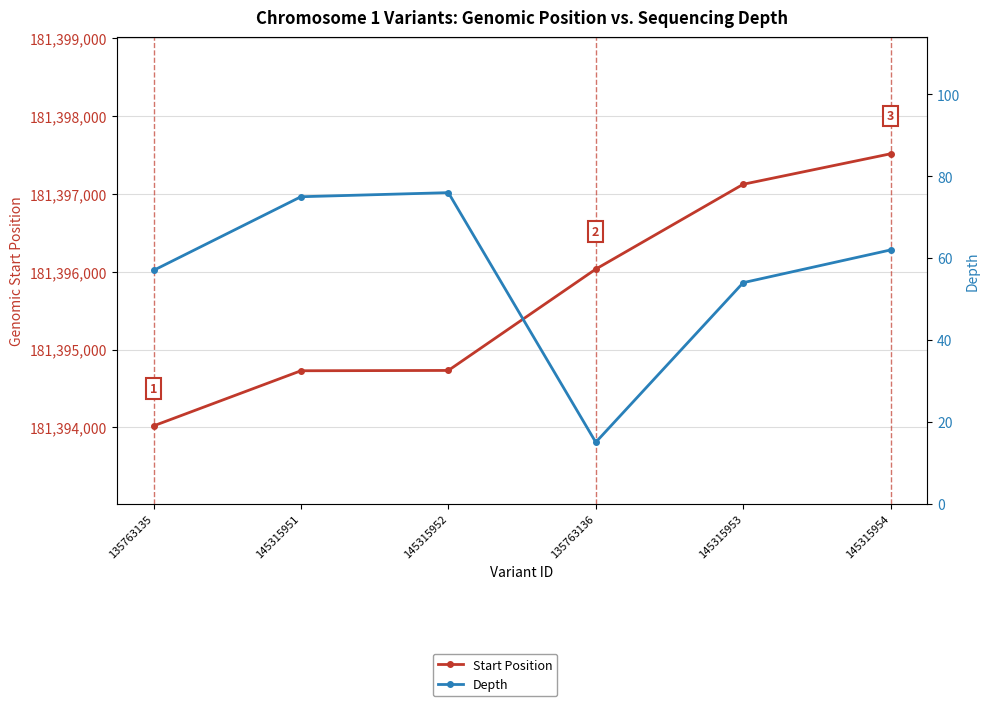

What is the sum of the Start Position values at 145315952 and 135763136?

362790765